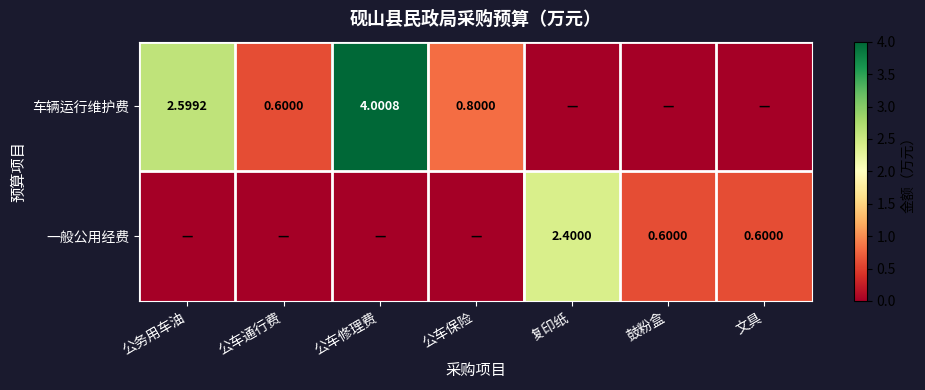

At which category does the chart reach its minimum across all series?

复印纸